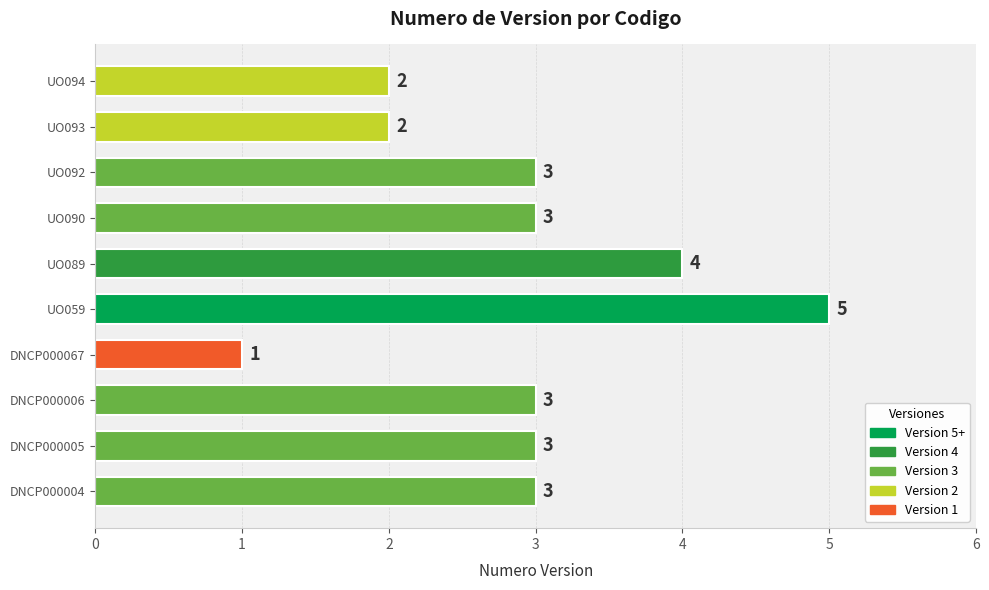

Which category has the highest value across all series?

UO059